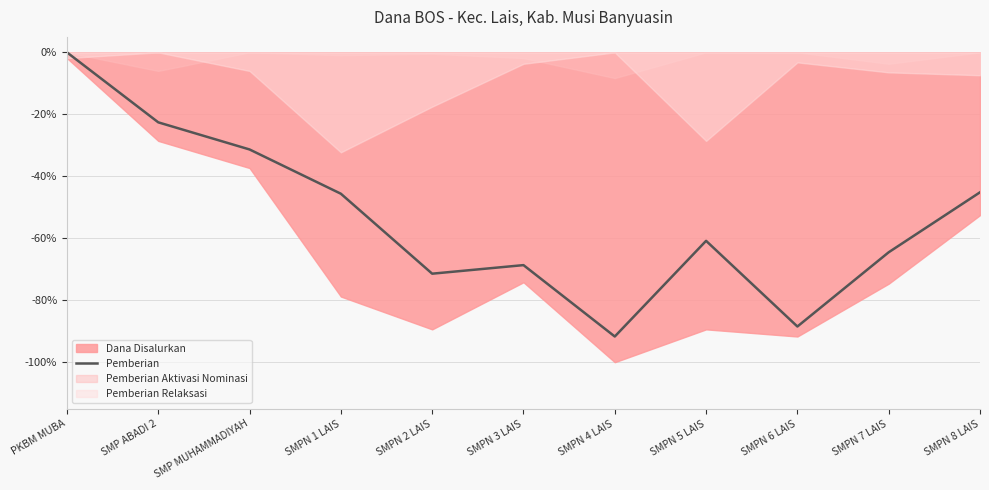

What is the average value?

-53.7